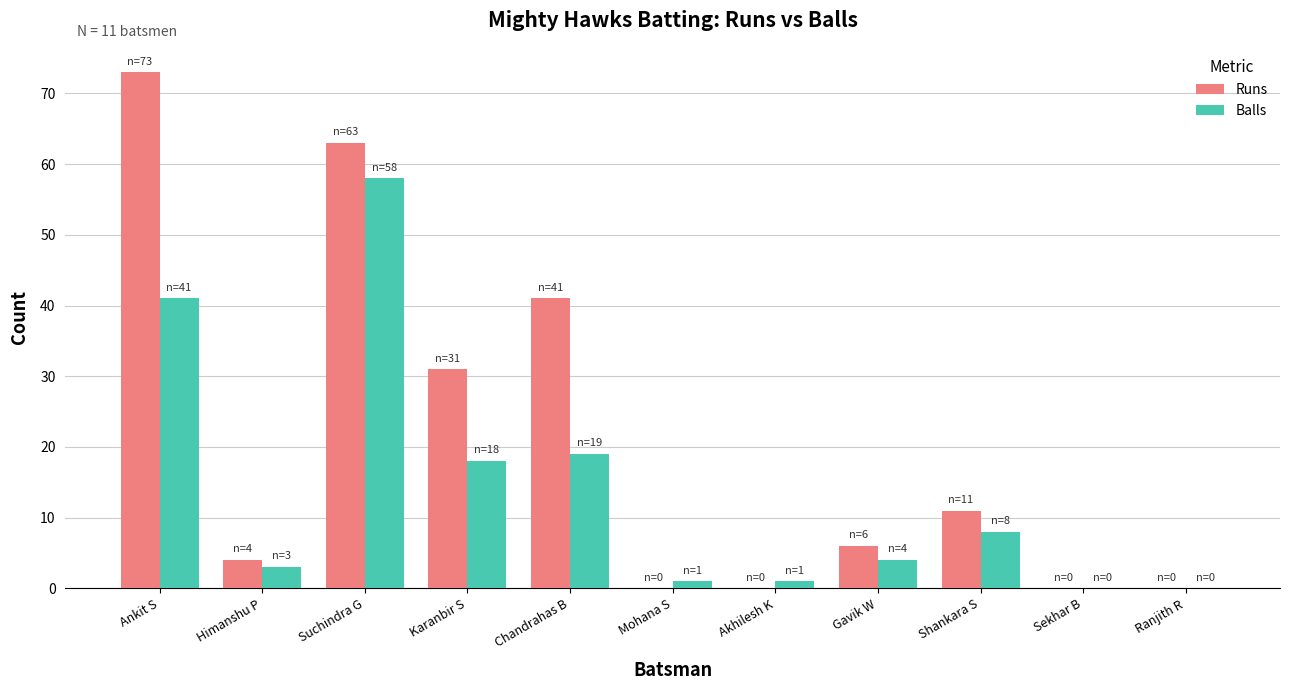

Which series changed the most between Ankit S and Chandrahas B?

Runs